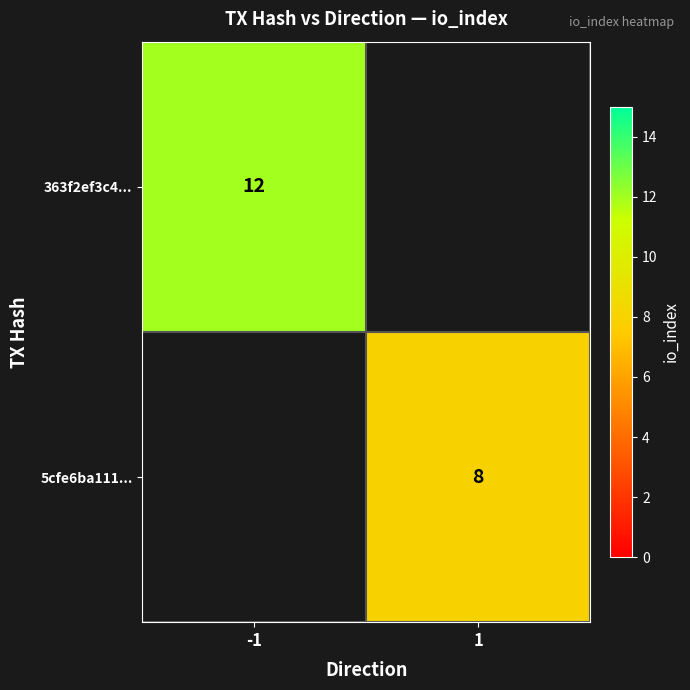

The 5cfe6ba111... series shows 13 at 1. True or false?

False